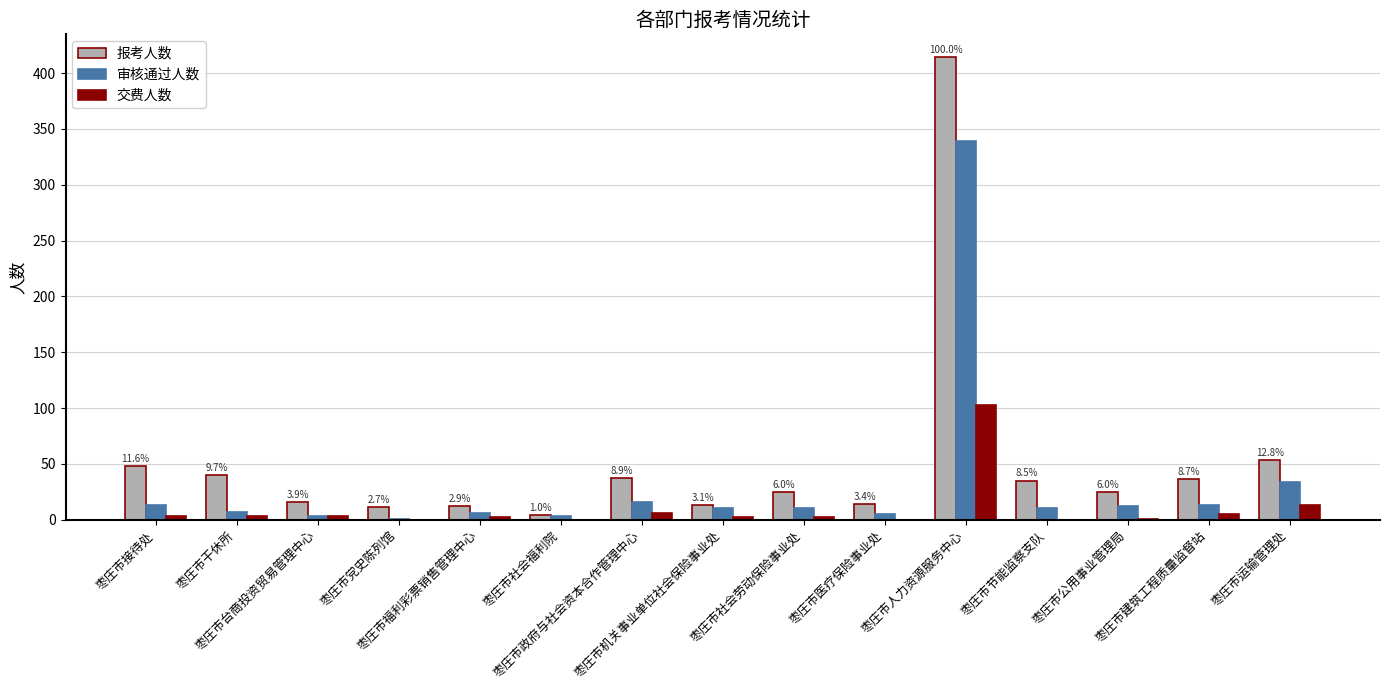

Which series has the largest total across all categories?

报考人数